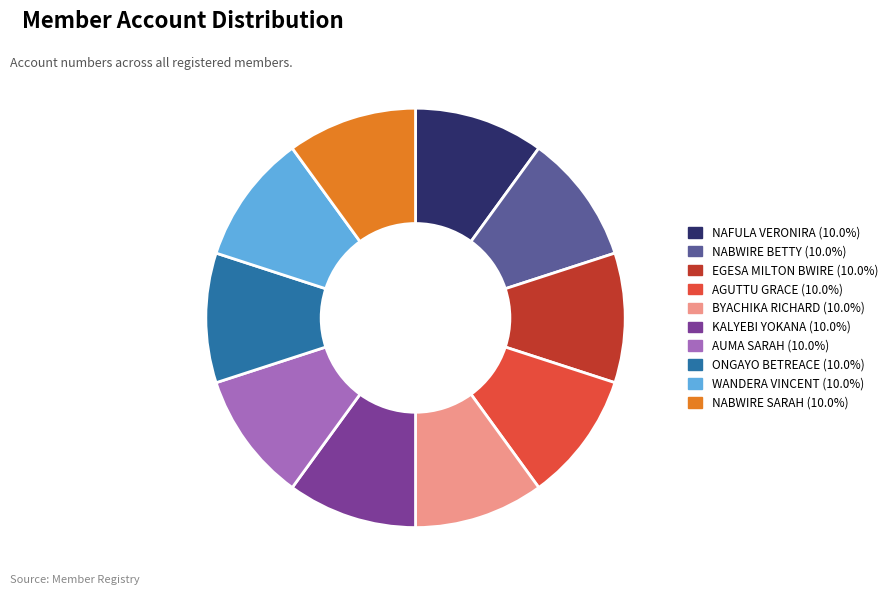

Does NAFULA VERONIRA represent more than half of the total?

No